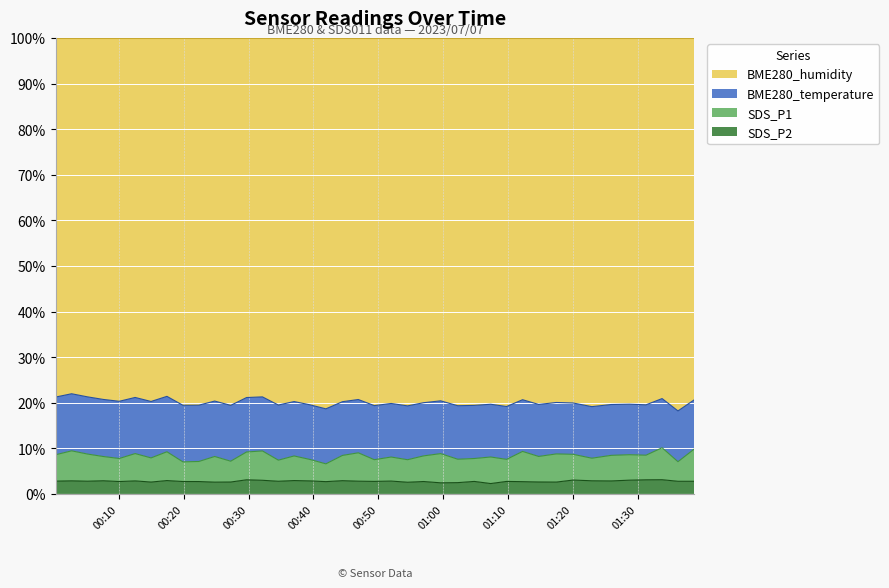

True or false: BME280_temperature and SDS_P1 cross at least once.

False